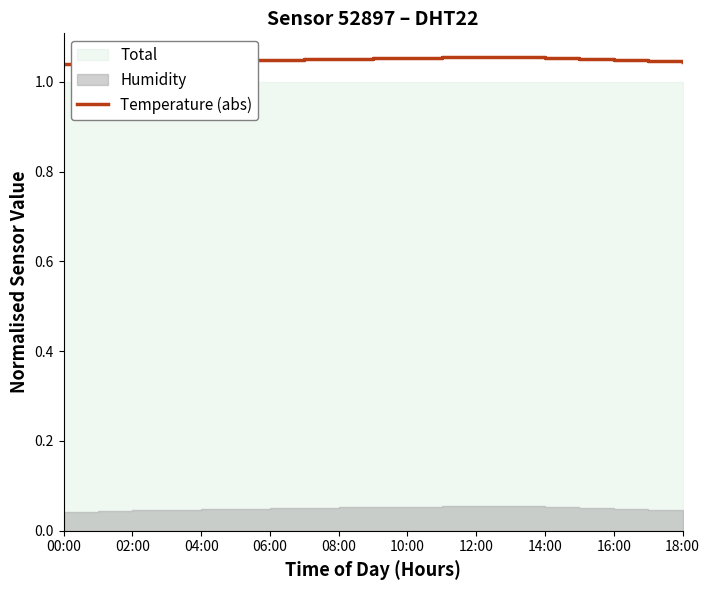

How many lines are shown in the chart?

1